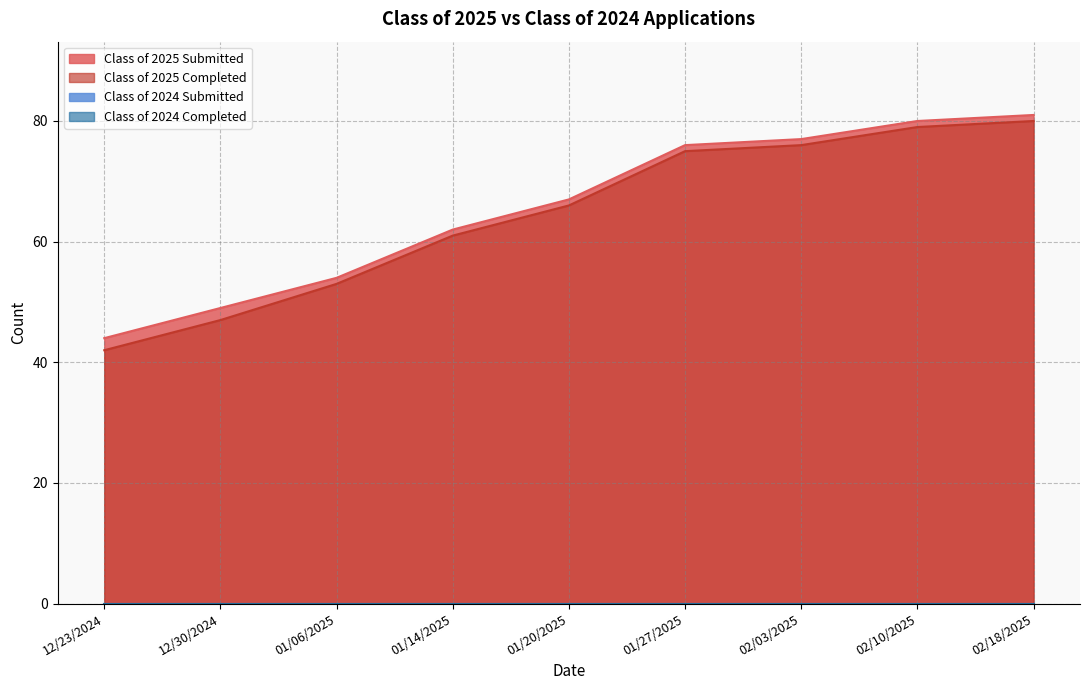

True or false: Class of 2025 Submitted has more than 2 points higher than both neighbors.

False